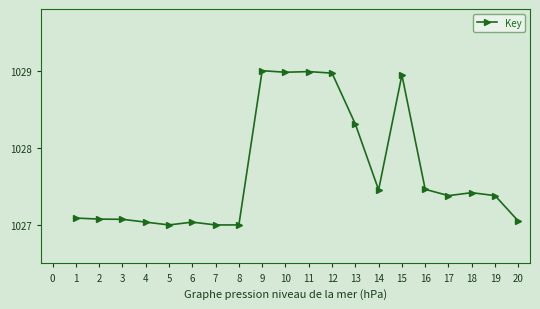

What is the greatest value displayed?

1029.0